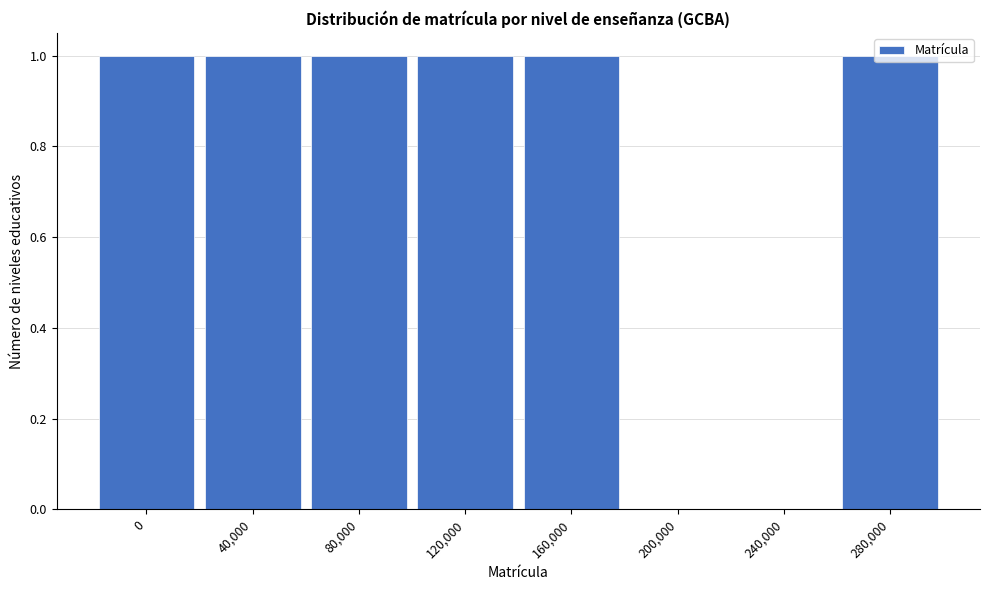

What is the sum of all values?

6